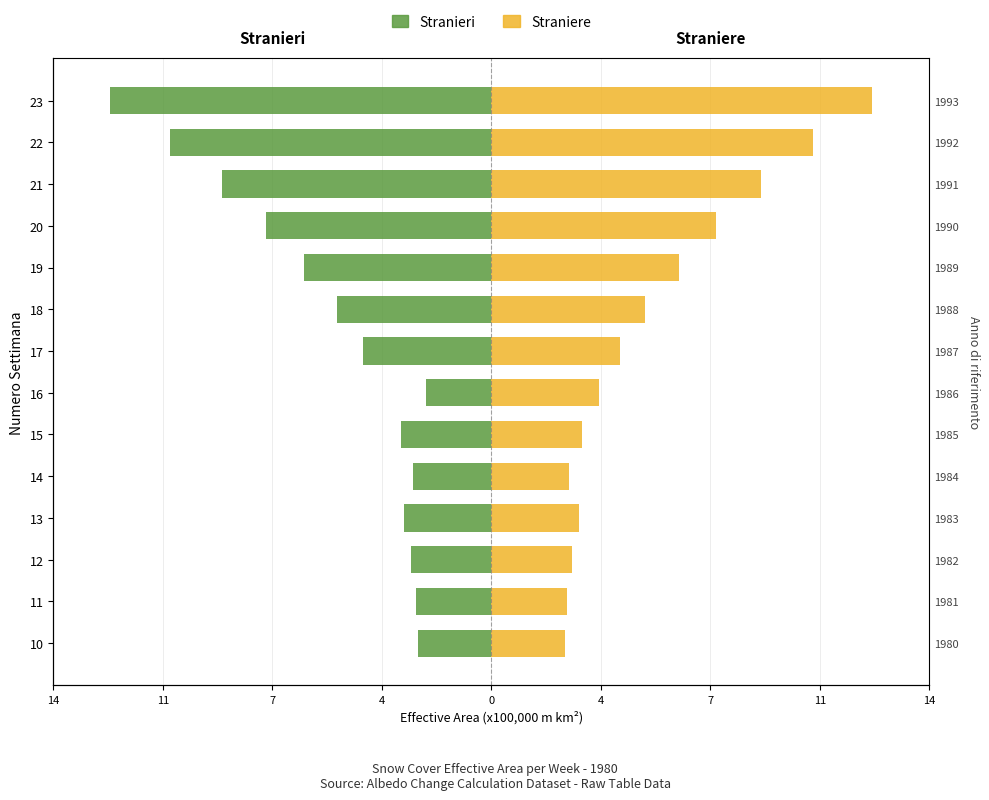

How many bars are there in total?

28